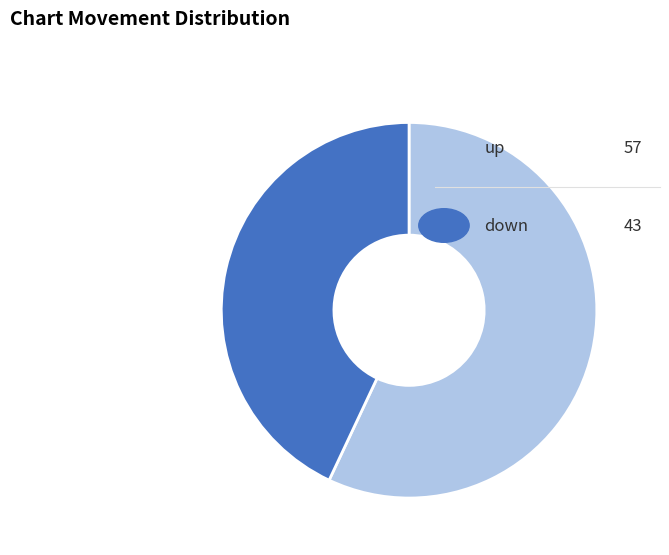

Is there a majority slice in this chart?

Yes